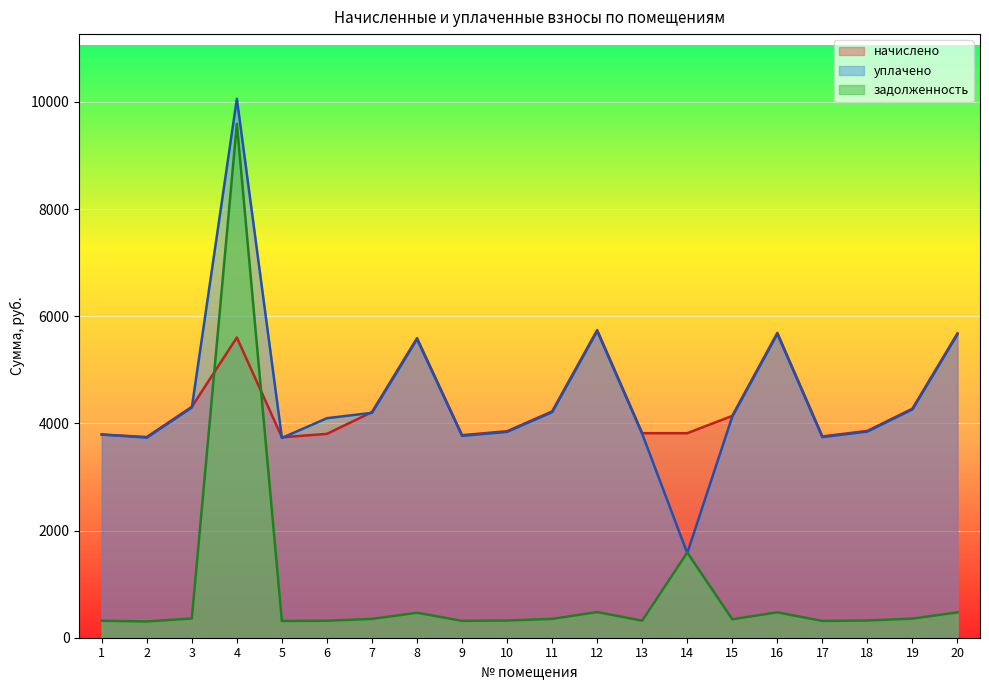

Which series has the widest spread of values?

задолженность